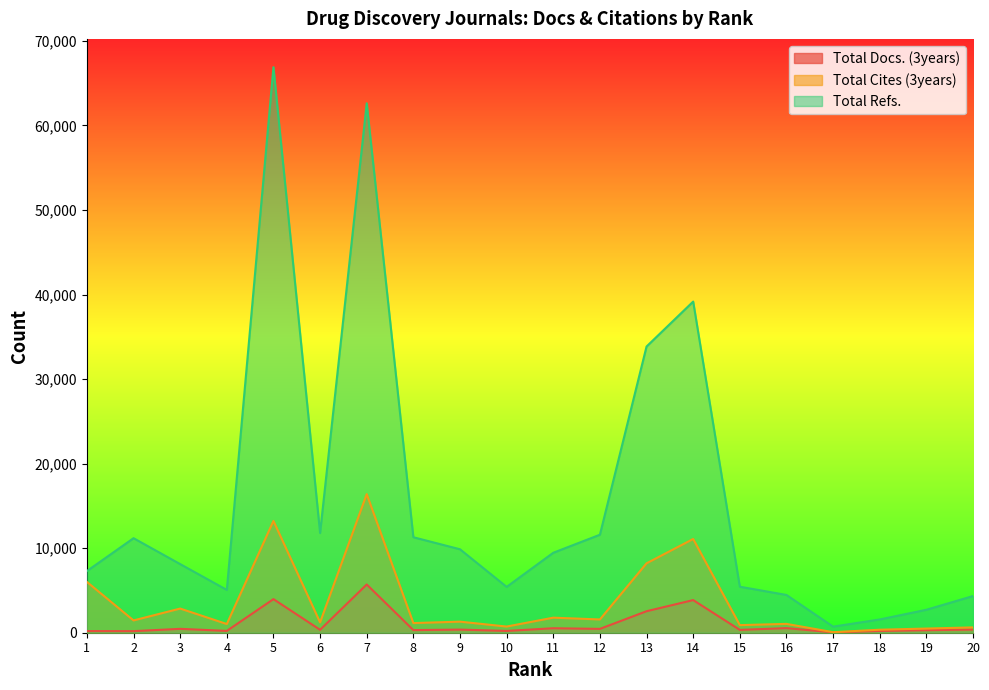

What is the sum of all Total Refs. values?

312879